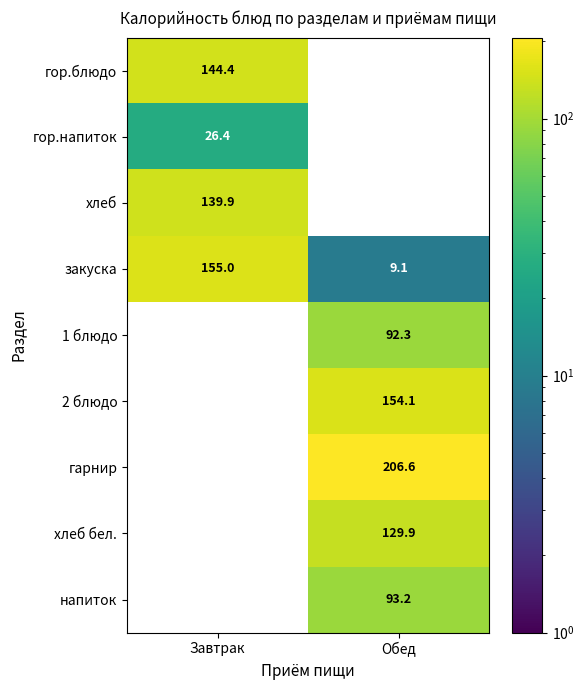

At how many categories does at least one series exceed 111?

2